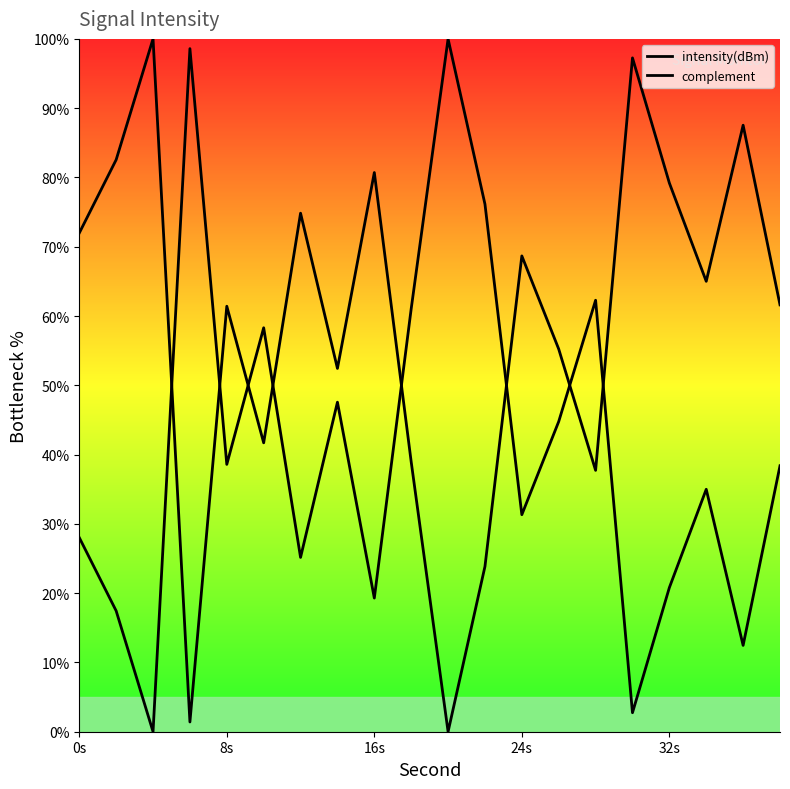

How many interior local valleys does the intensity(dBm) series have?

7